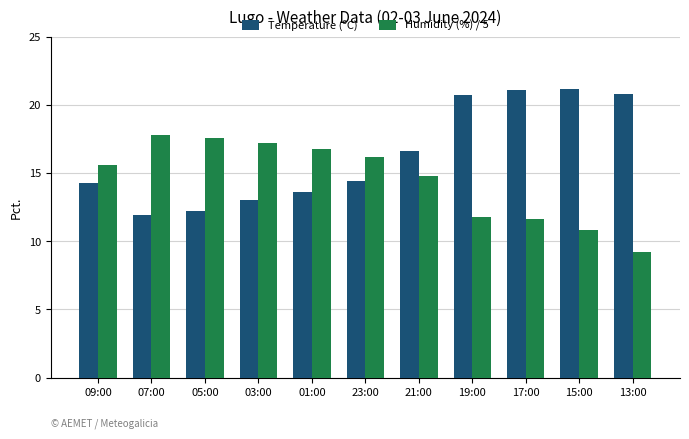

Is the value of Humidity (%) / 5 at 19:00 greater than the value of Temperature (ºC) at 03:00?

No